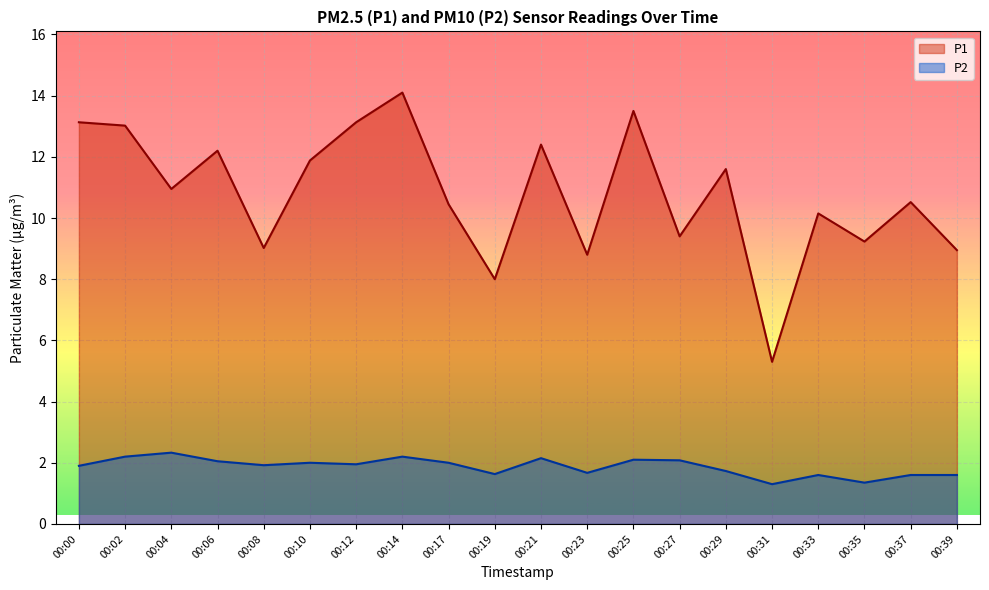

True or false: P2 and P1 cross at least once.

False